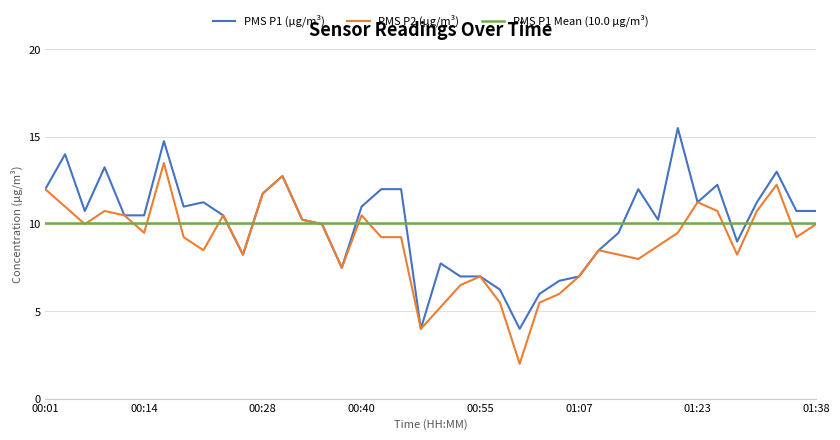

Does the chart have visible grid lines?

Yes